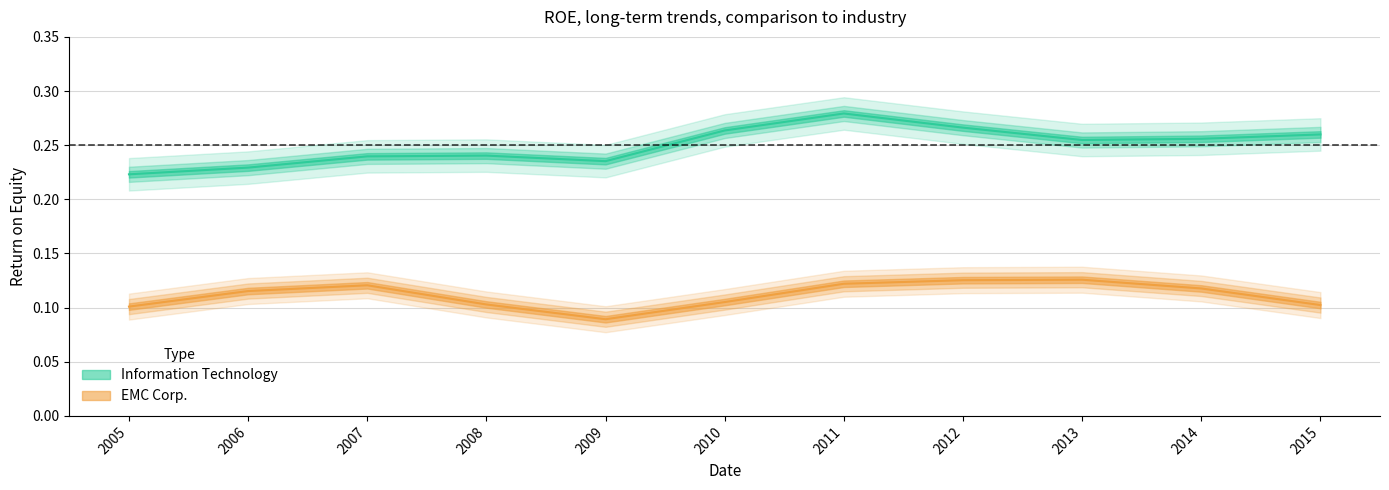

How many data points does each series have?

11